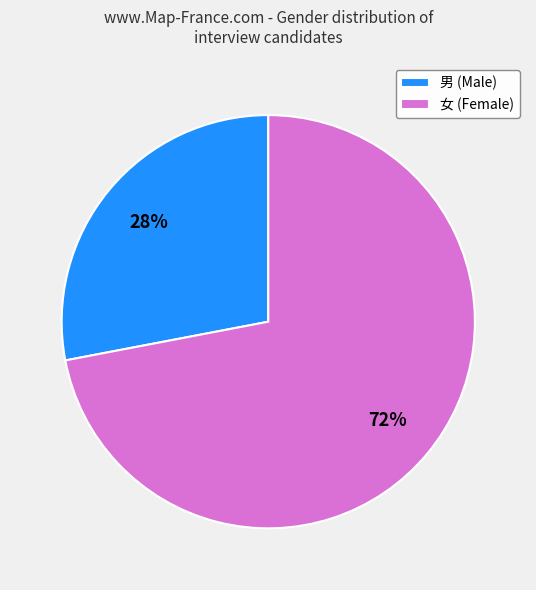

Does 男 represent more than half of the total?

No